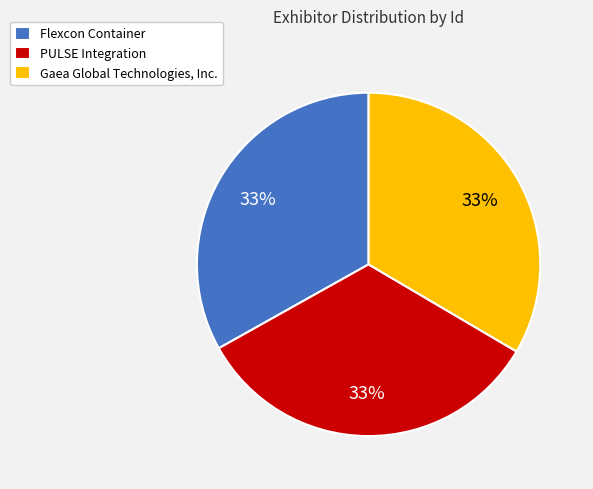

Count the number of slices in the pie.

3